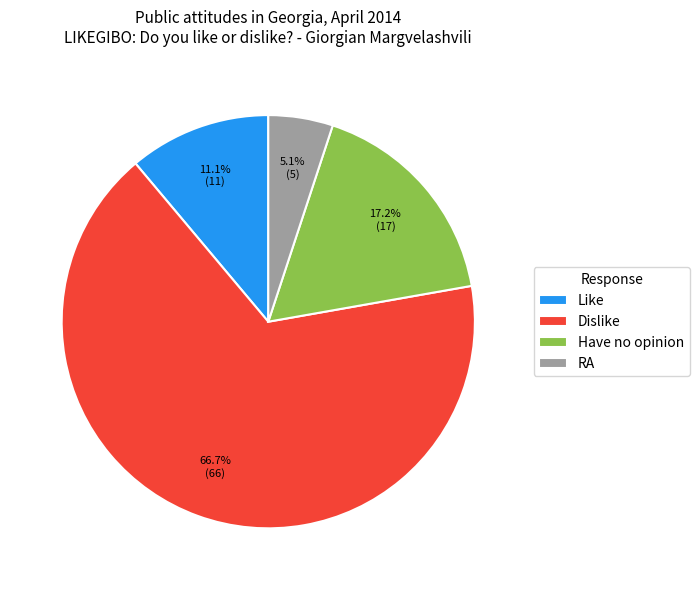

Count the number of slices in the pie.

4